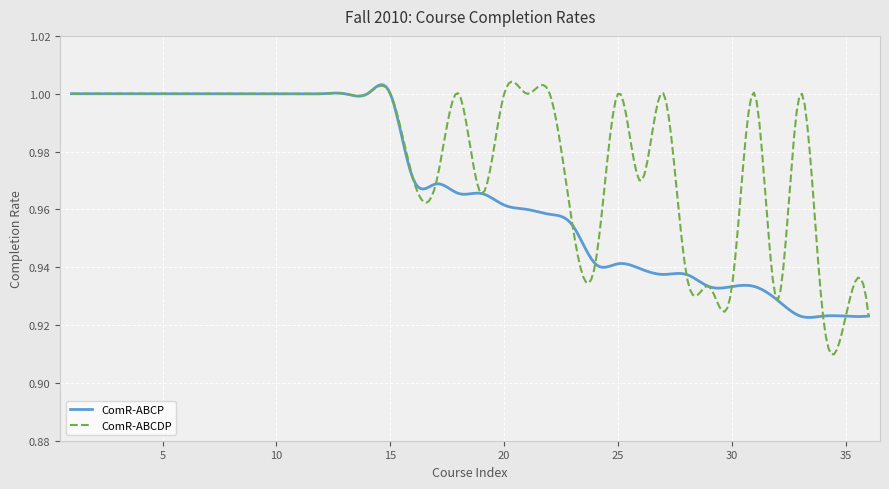

Rank the series by their average value, from lowest to highest.

ComR-ABCP, ComR-ABCDP